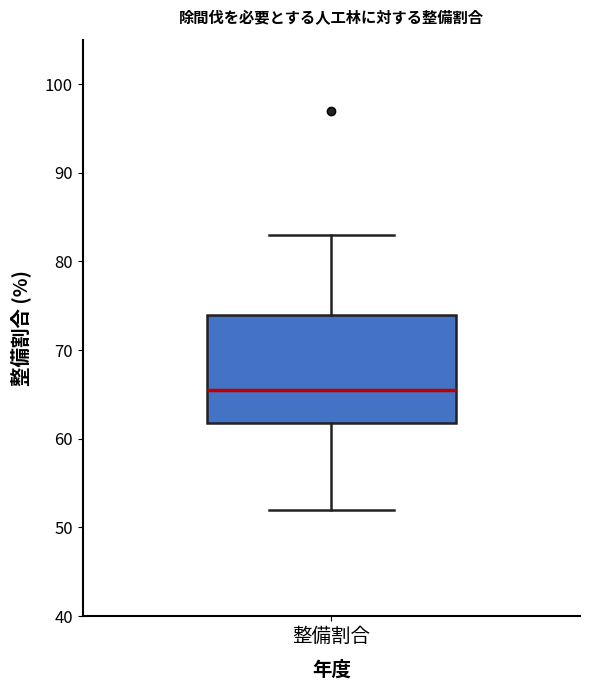

Transcribe this box plot: give where the median line is, the range the box spans, and where the two whiskers end, as read against the y-axis. The values are not printed on the chart, so give them approximately, as read against the axis.

median 66, box 62 to 74, whiskers 52 to 83